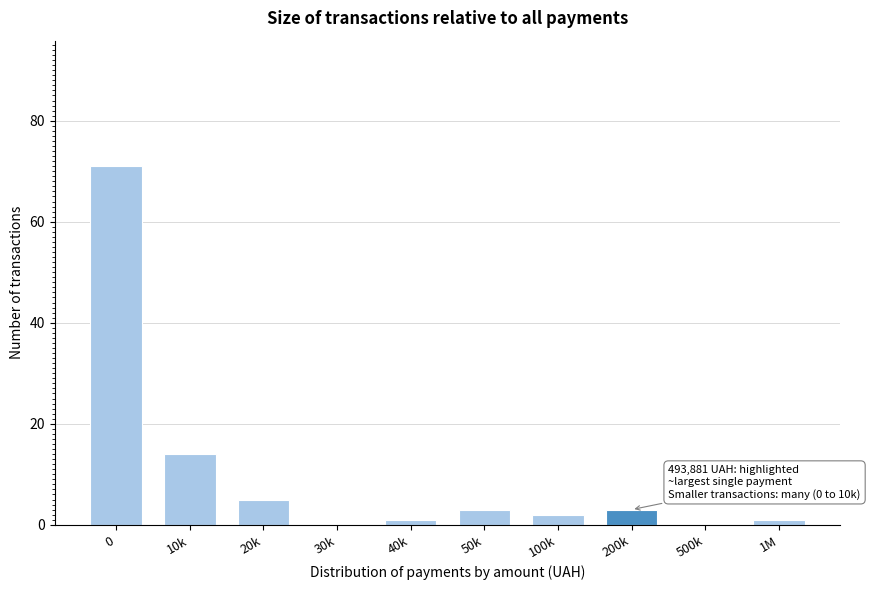

Reading left to right, transcribe all the data shown in this chart.

0=71	10k=14	20k=5	30k=0	40k=1	50k=3	100k=2	200k=3	500k=0	1M=1